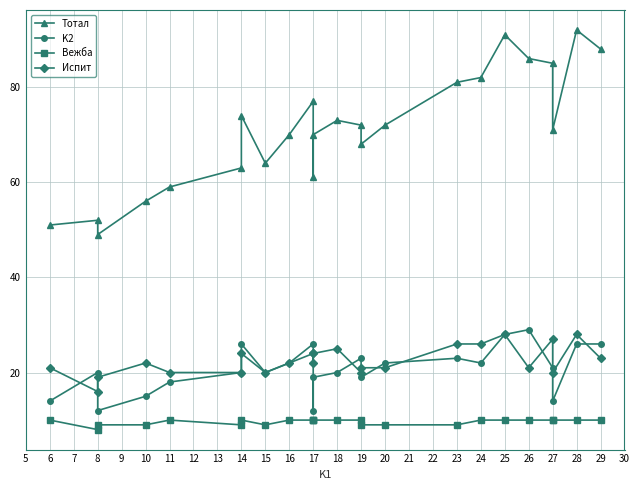

Which series changed the most between 11 and 25?

Тотал